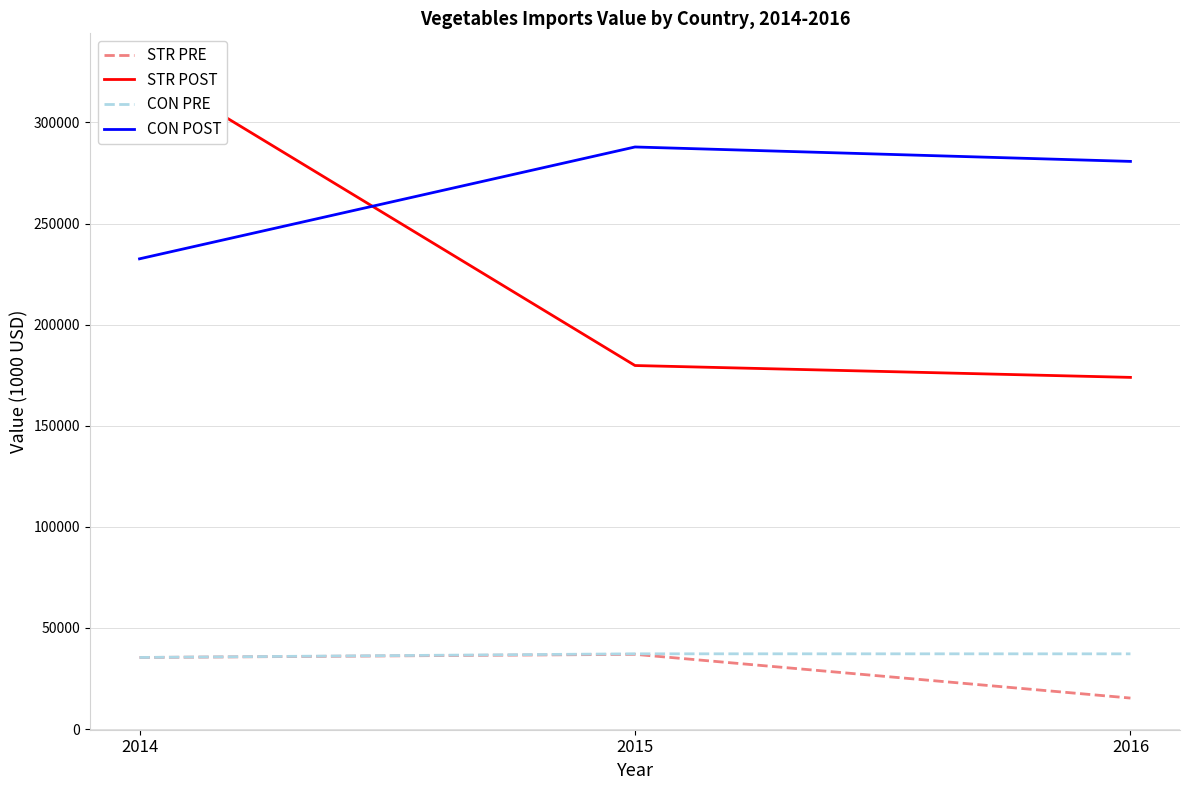

What is the minimum value shown in the chart?

15328.0